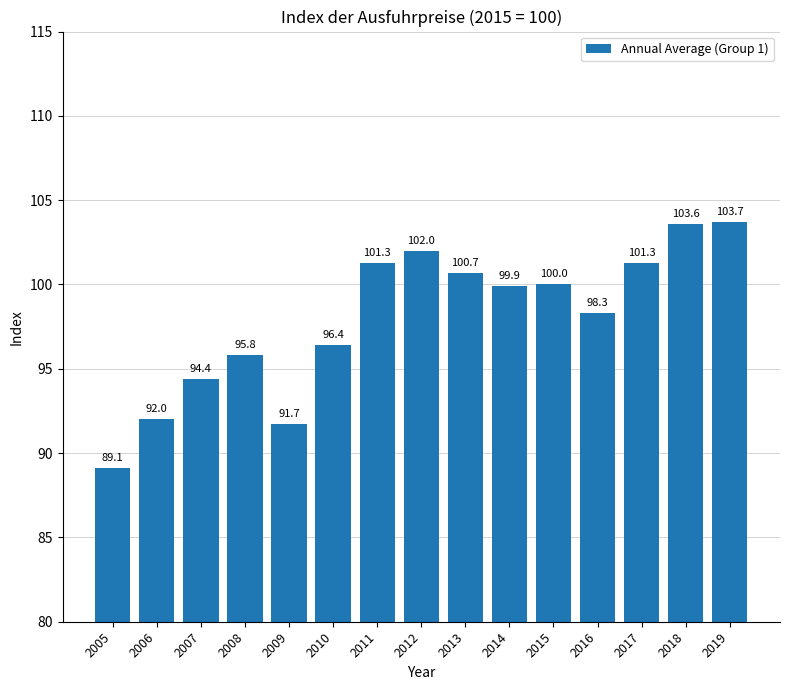

Read the value at 2014.

99.9